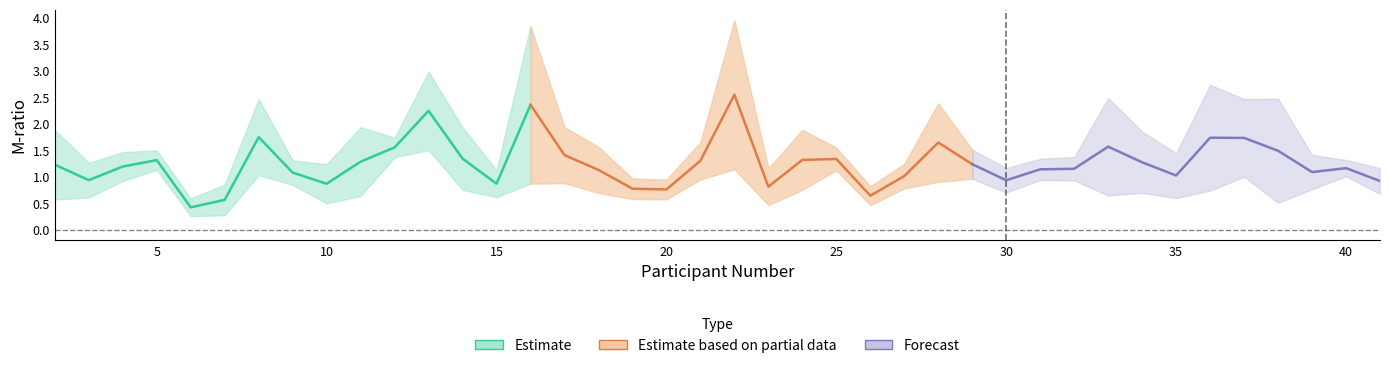

In All_M_ratio_Visual, how many points are lower than both neighbors (excluding endpoints)?

12